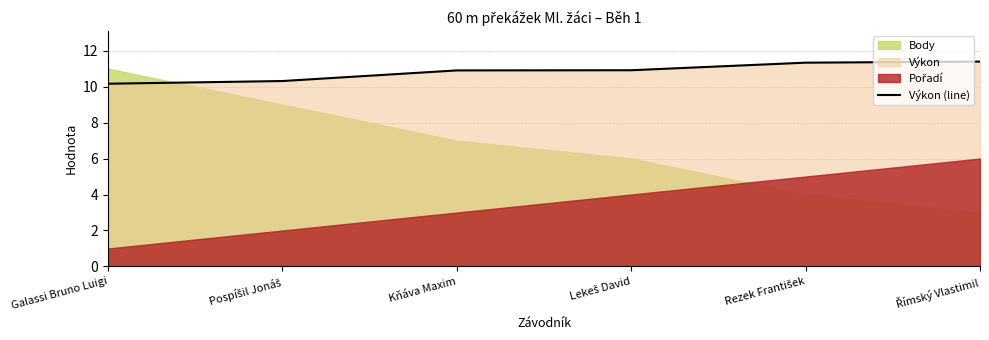

Where is the data nearest to the value 10?

Galassi Bruno Luigi